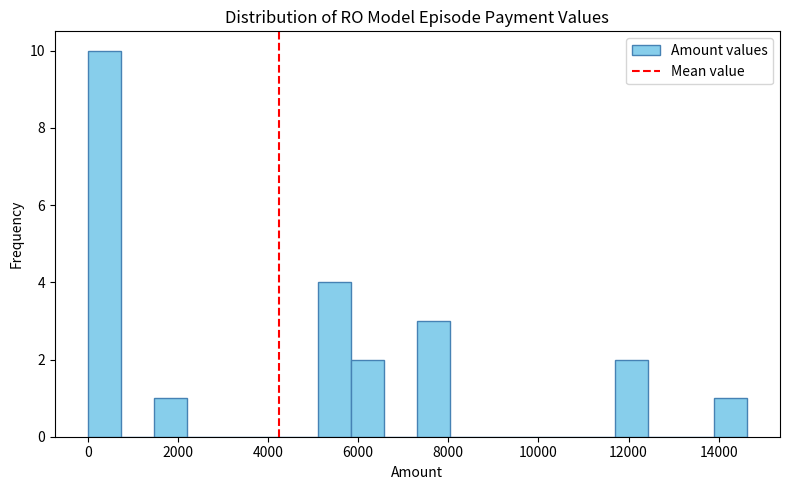

Read against the x-axis, roughly where is the centre of the tallest bar?

400